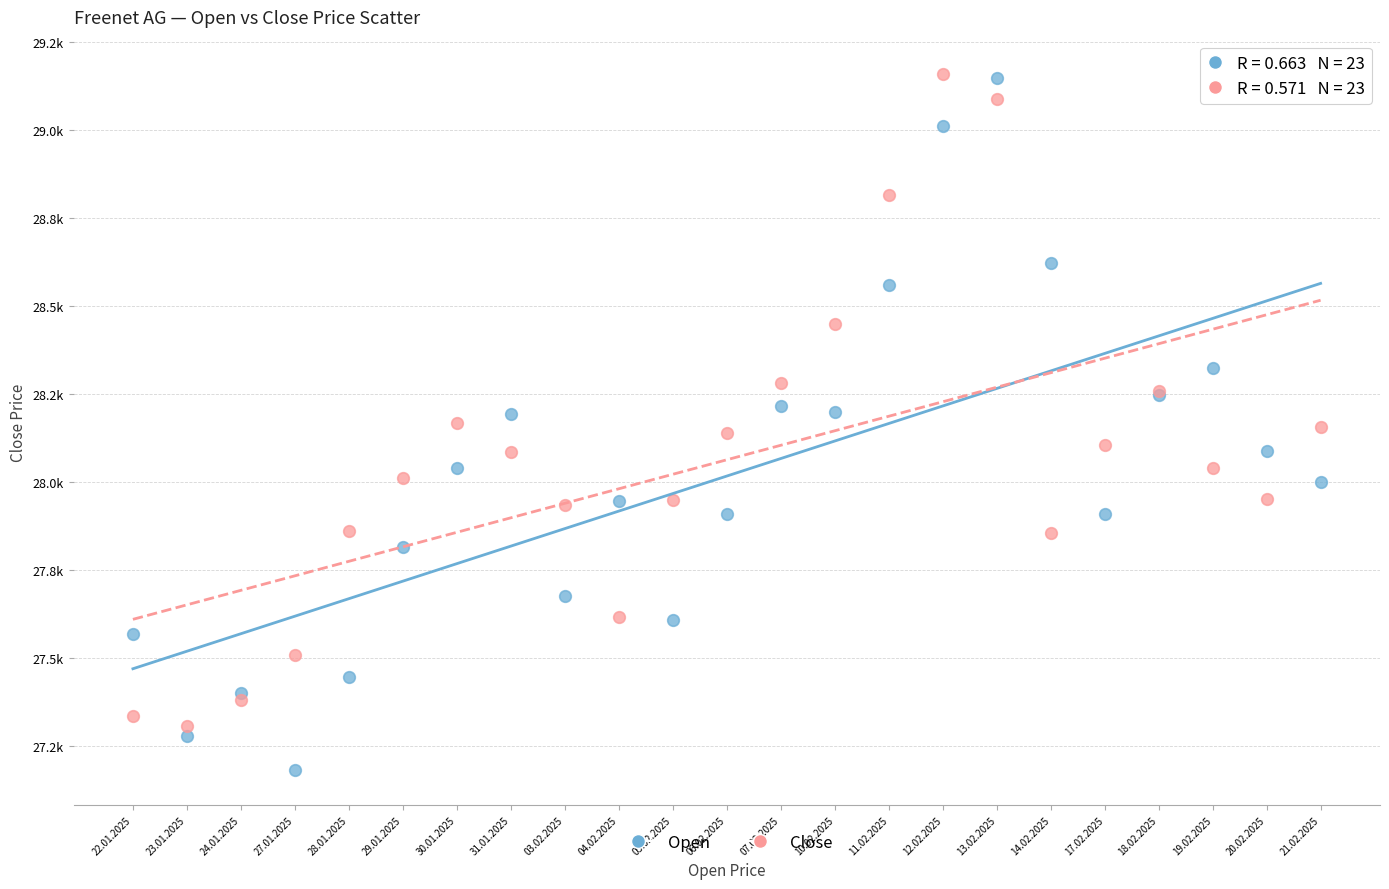

What are all the series names shown in the legend?

Open, Close